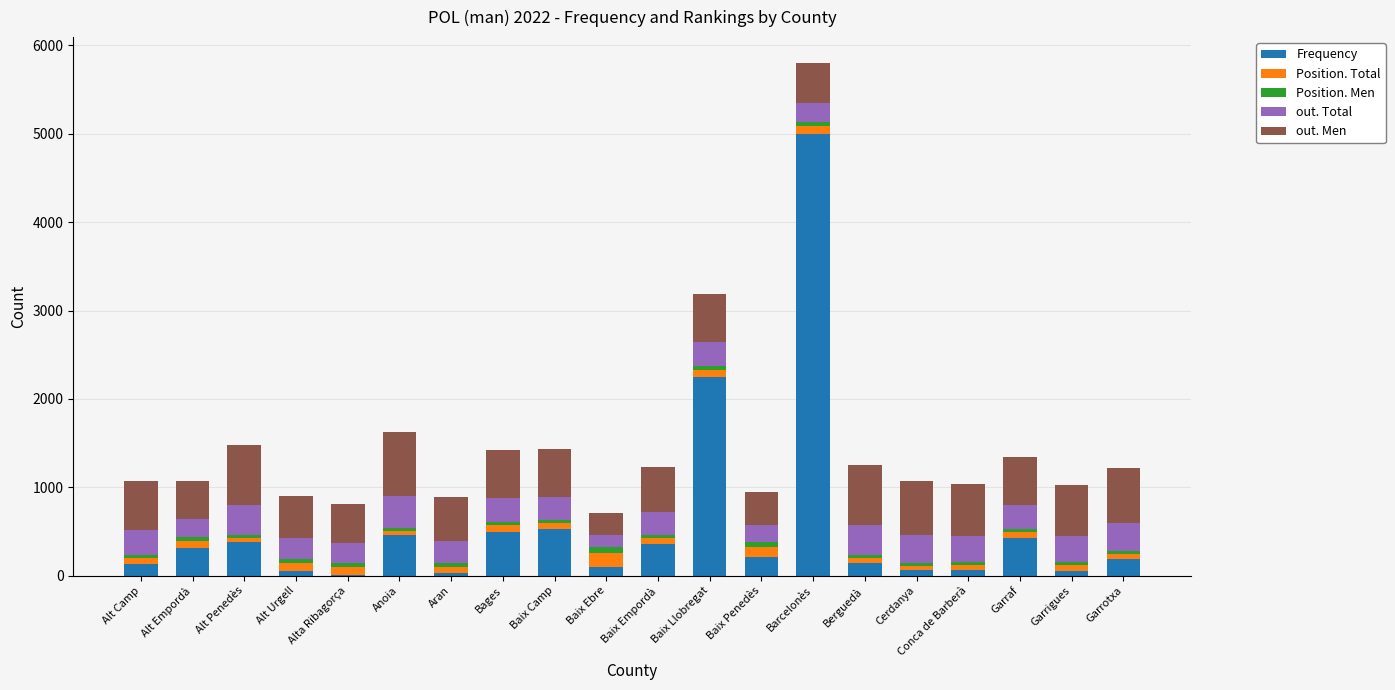

What is the highest value of the Frequency series?

5003